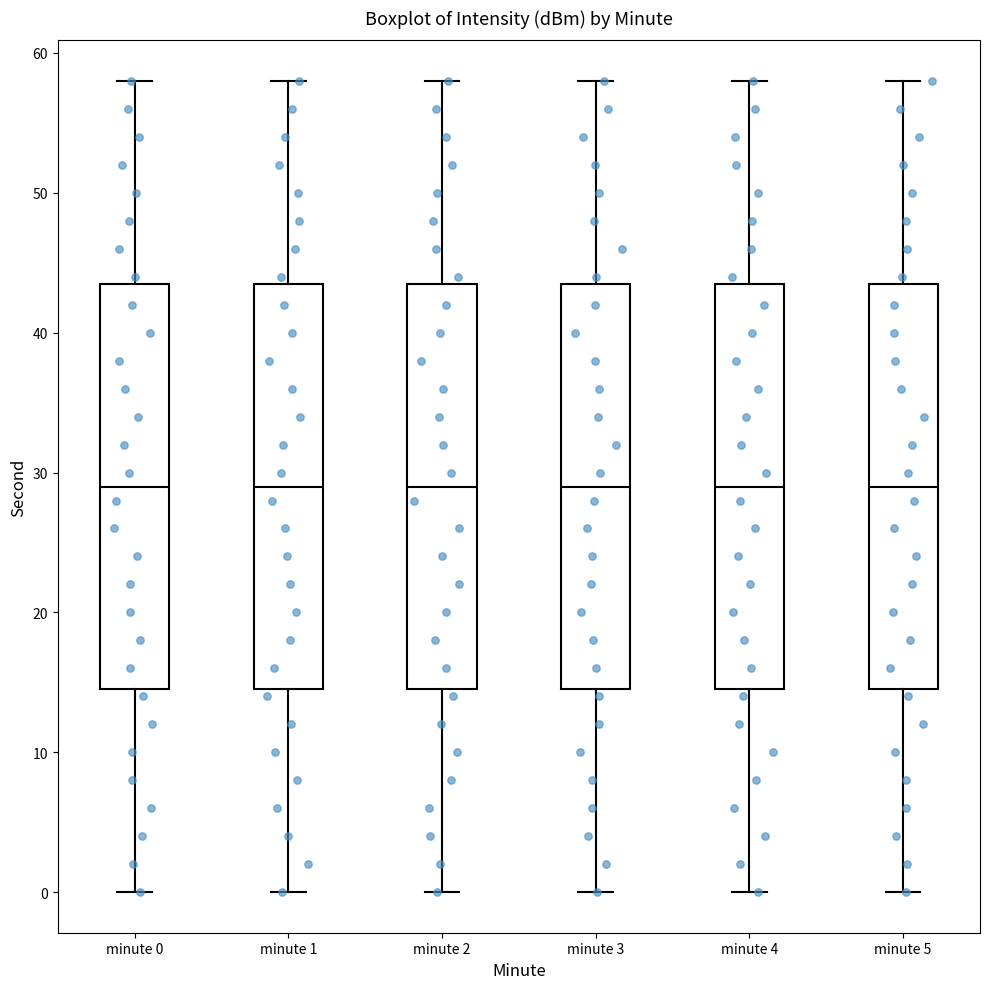

Reading left to right, transcribe this box plot: for each box, give where its median line is, the range the box spans, and where its two whiskers end, as read against the y-axis. The values are not printed on the chart, so give them approximately, as read against the axis.

minute 0: median 29, box 15 to 44, whiskers 0 to 58
minute 1: median 29, box 15 to 44, whiskers 0 to 58
minute 2: median 29, box 15 to 44, whiskers 0 to 58
minute 3: median 29, box 15 to 44, whiskers 0 to 58
minute 4: median 29, box 15 to 44, whiskers 0 to 58
minute 5: median 29, box 15 to 44, whiskers 0 to 58